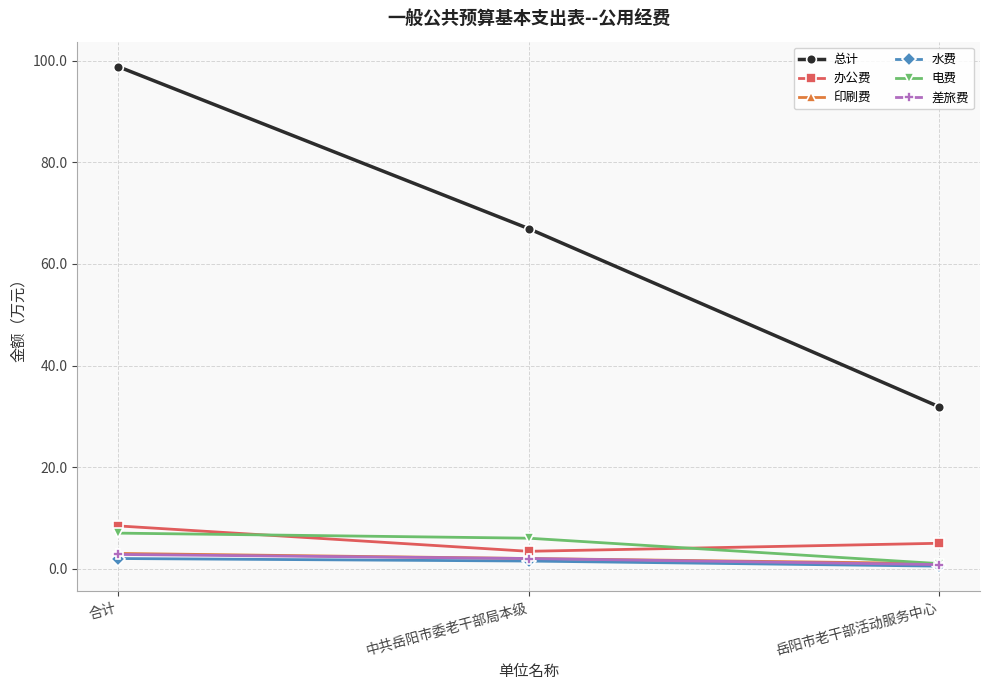

What is the value of the 水费 point at the 3rd from the left?

0.5